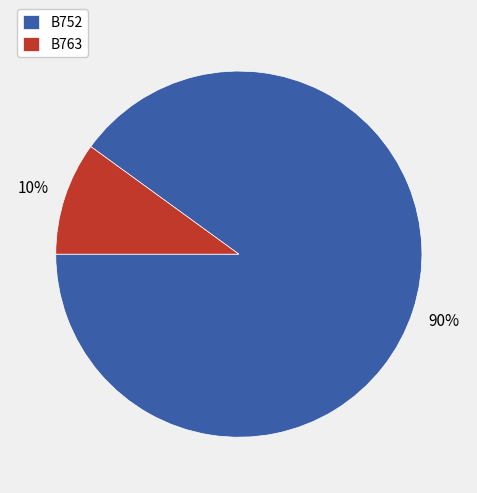

To the nearest percent, what is the combined percentage of B763 and B752?

100%